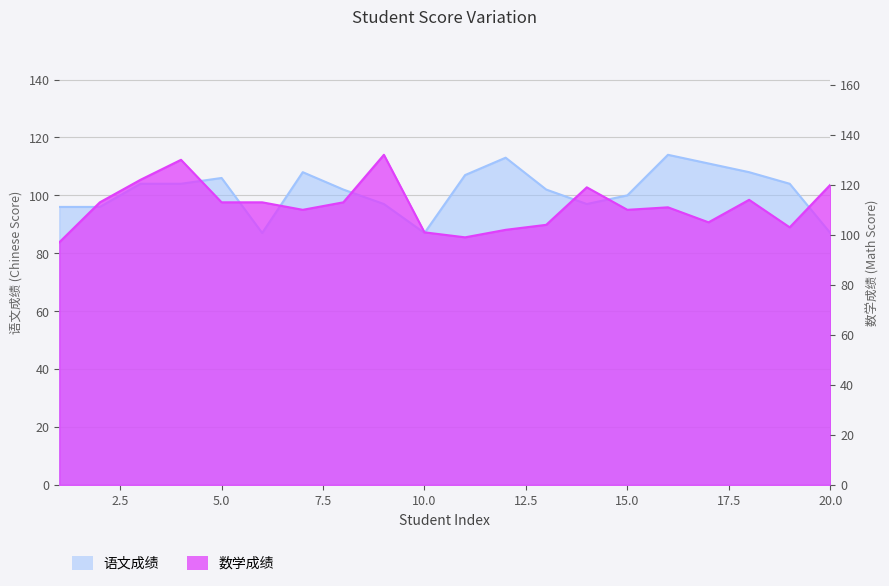

How many intersections are there between 数学成绩 and 语文成绩?

6